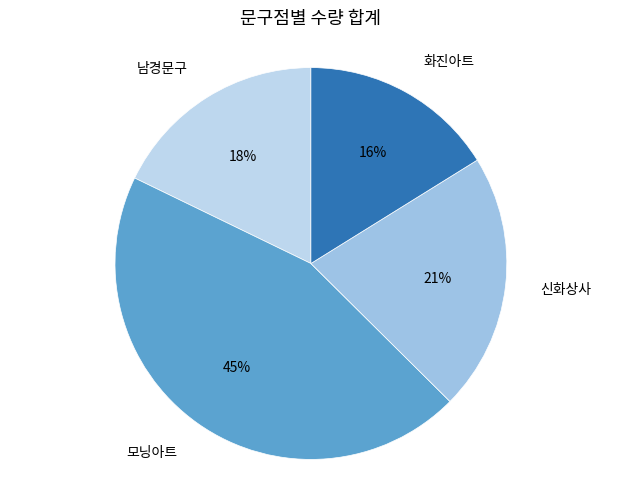

Approximately how many times larger is the value at 신화상사 compared to 화진아트?

1.3